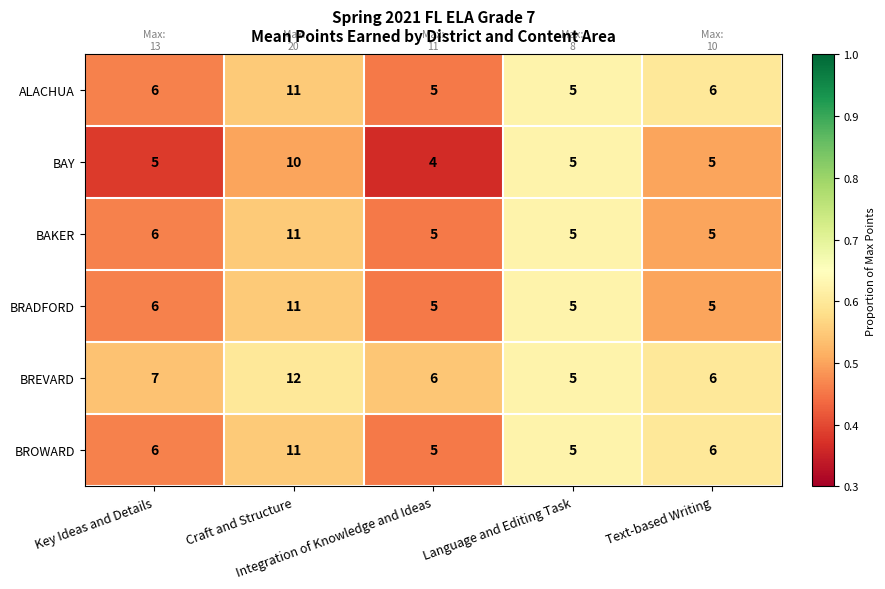

What is the difference between the maximum and minimum values in the BROWARD series?

6